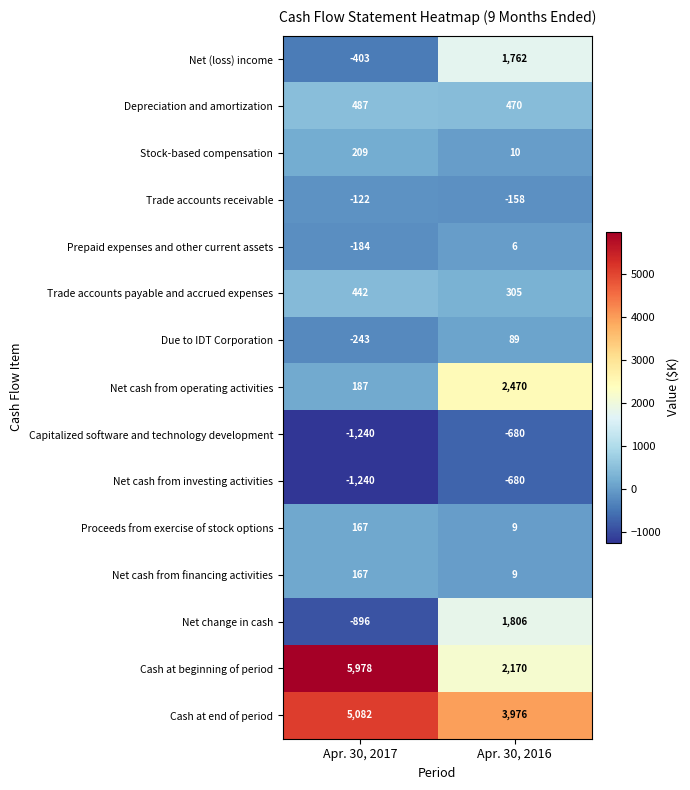

List the labels in order of Trade accounts receivable value, largest first.

Apr. 30, 2017, Apr. 30, 2016